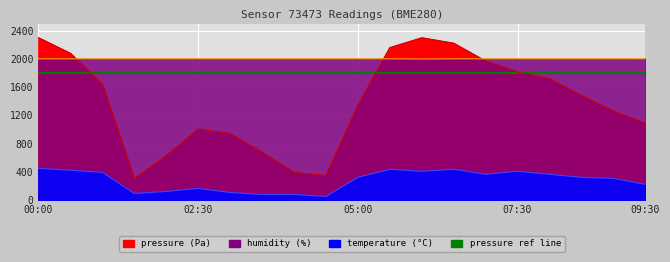

Where is pressure nearest to the value 1300?

09:00